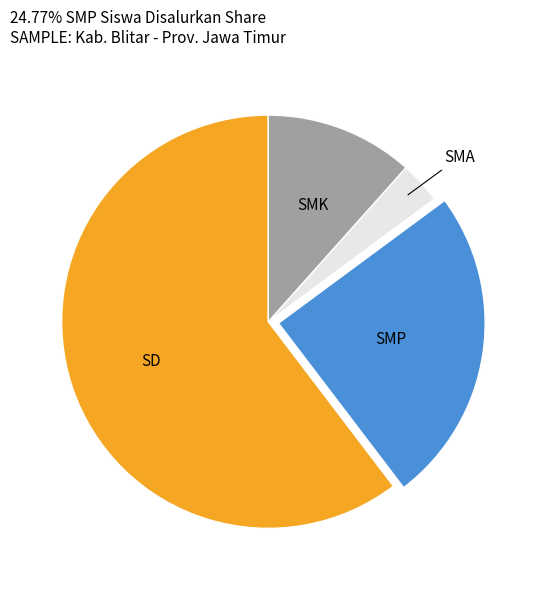

Is there any slice that represents more than half of the pie?

Yes